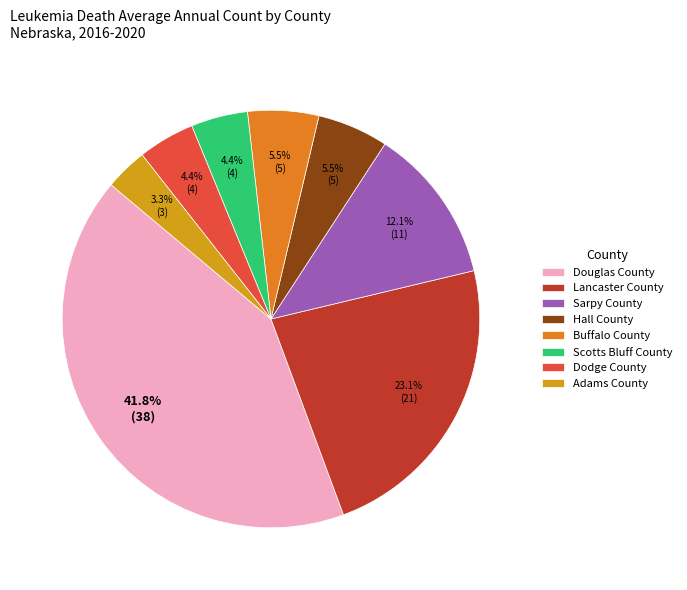

Which has a higher value, Douglas County or Buffalo County?

Douglas County